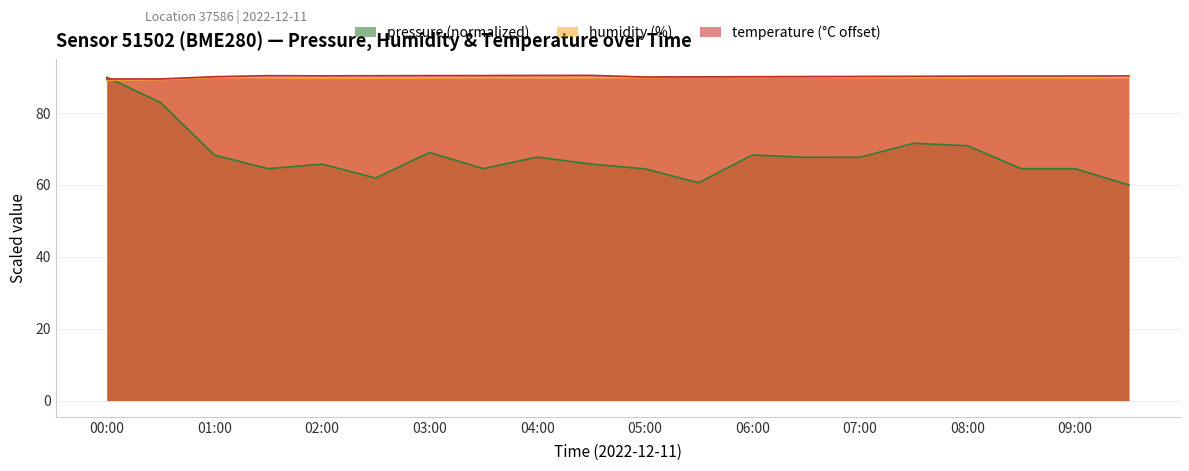

Which series has the largest range (max minus min)?

pressure (normalized)